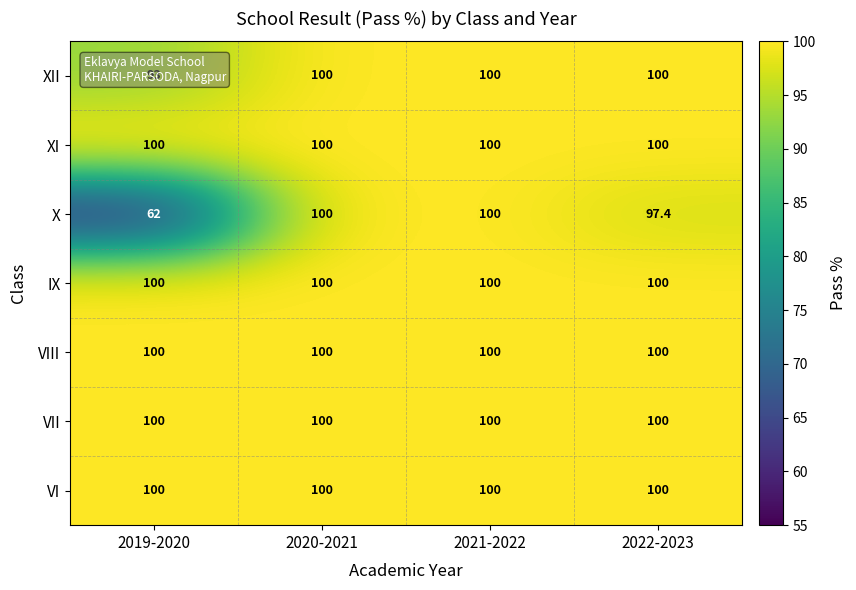

Is it true that VIII equals 36.9 at 2019-2020?

False